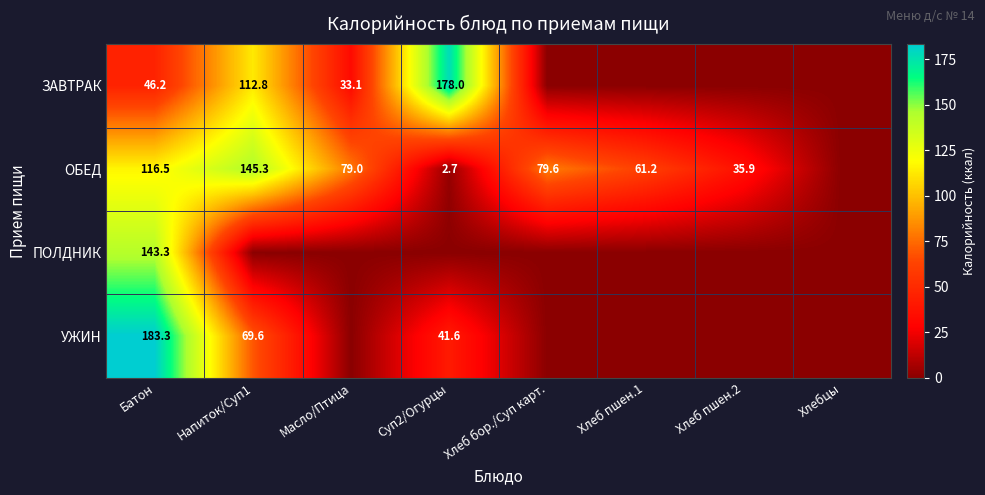

The ПОЛДНИК series shows 92.5 at Батон. True or false?

False